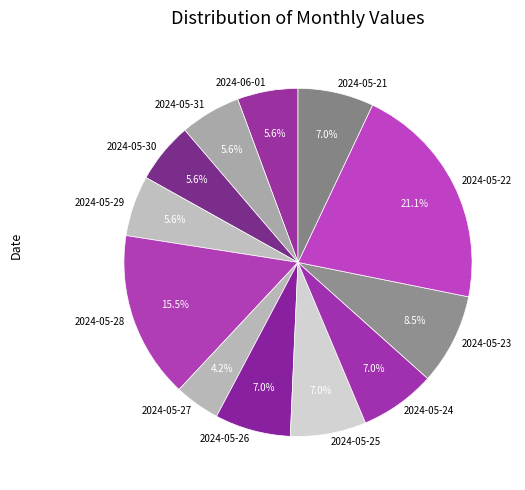

Combined, what portion of the pie is 2024-05-30 and 2024-05-23?

14.1%